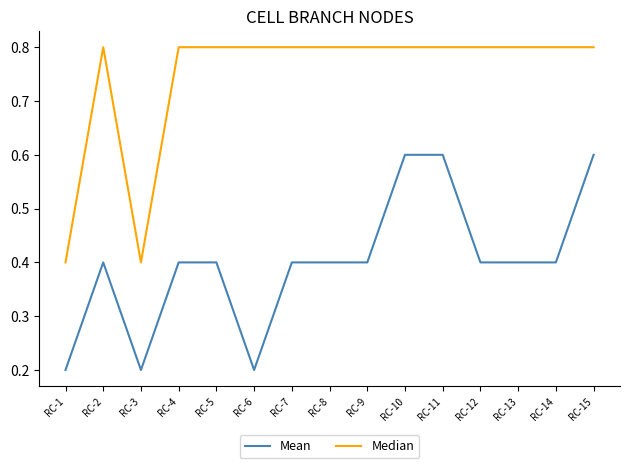

At which category does Mean reach its first local valley?

RC-3